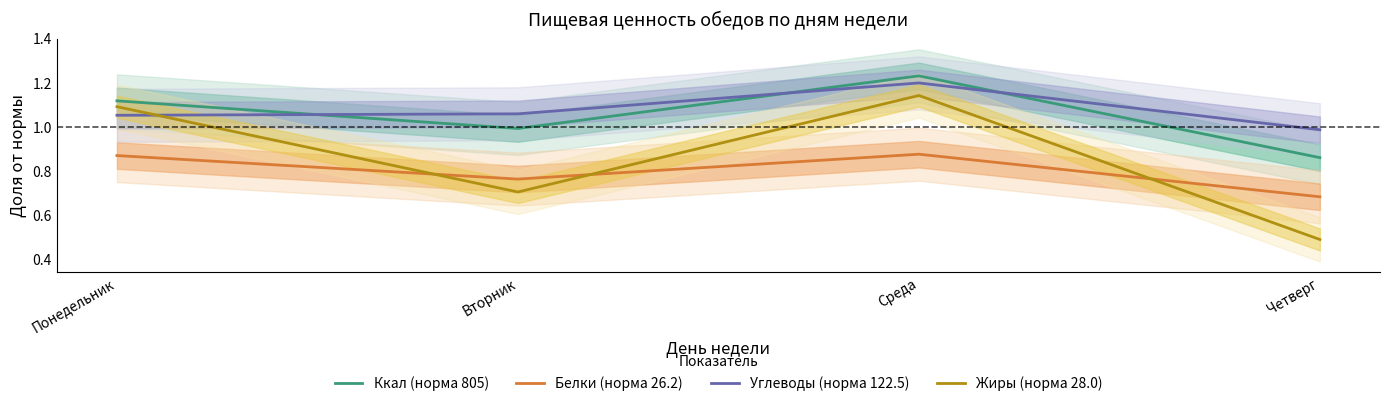

Which series ends up on top after the final intersection of Углеводы (норма 122.5) and Жиры (норма 28.0)?

Углеводы (норма 122.5)